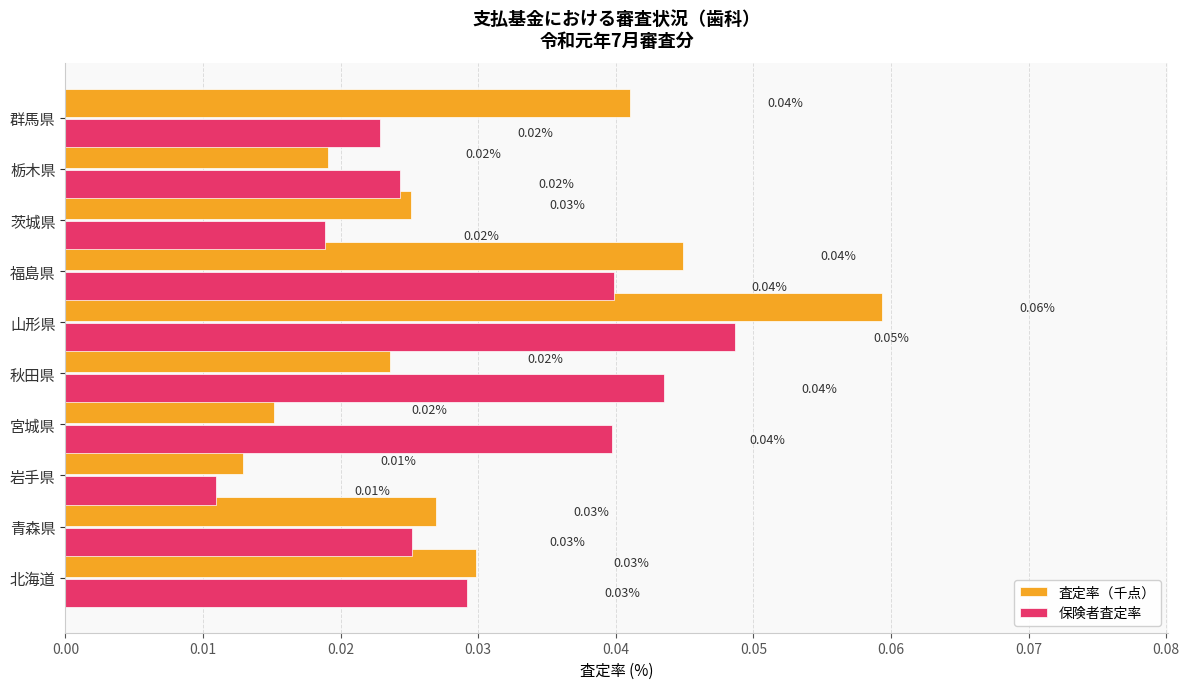

At which category is the sum across all series the highest?

山形県